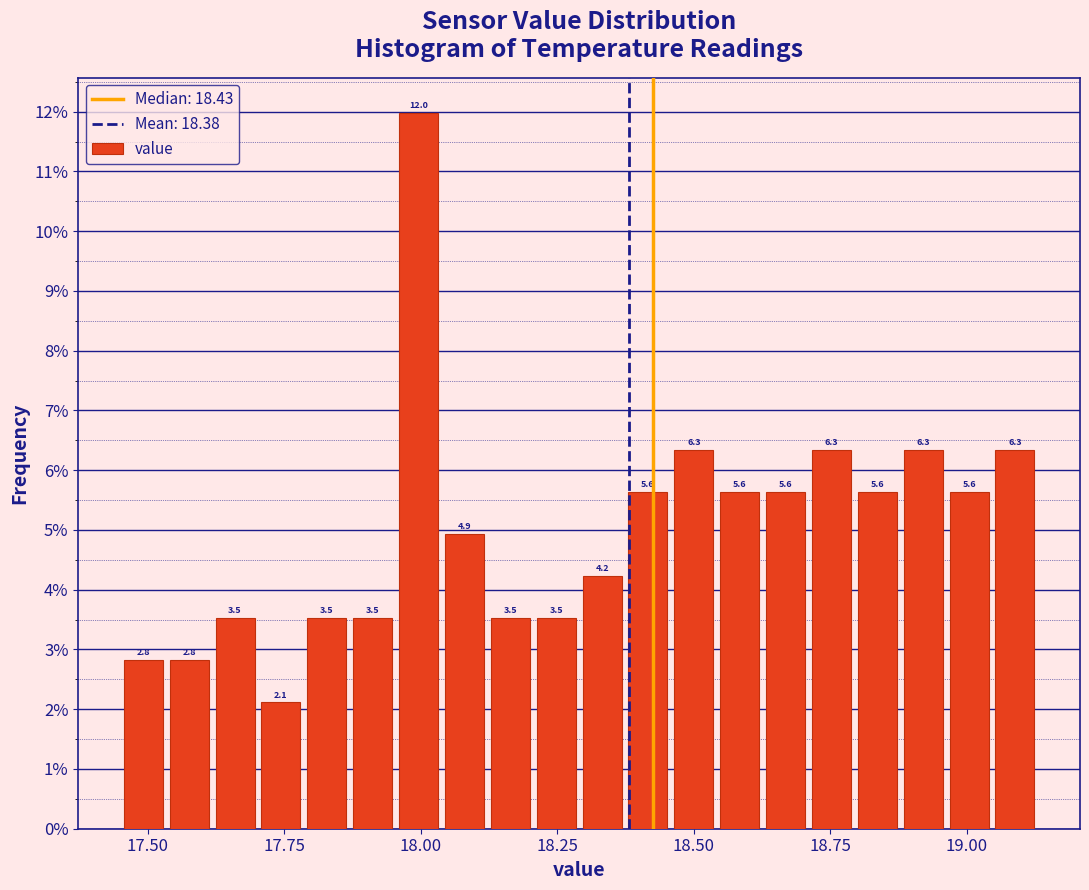

Read against the x-axis, roughly where is the centre of the tallest bar?

18.00